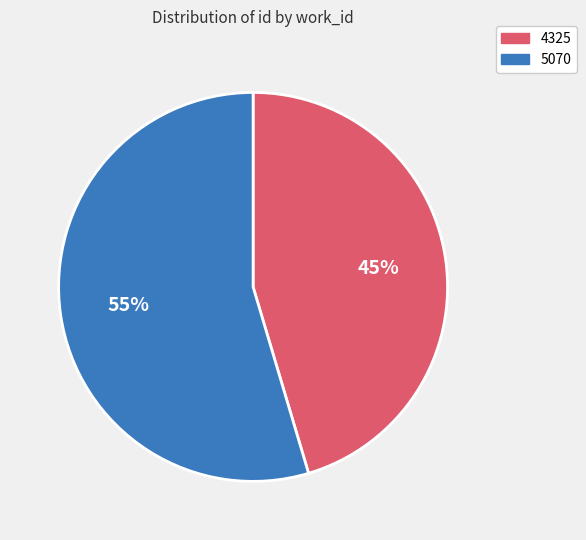

To the nearest percent, what is the combined percentage of 5070 and 4325?

100%